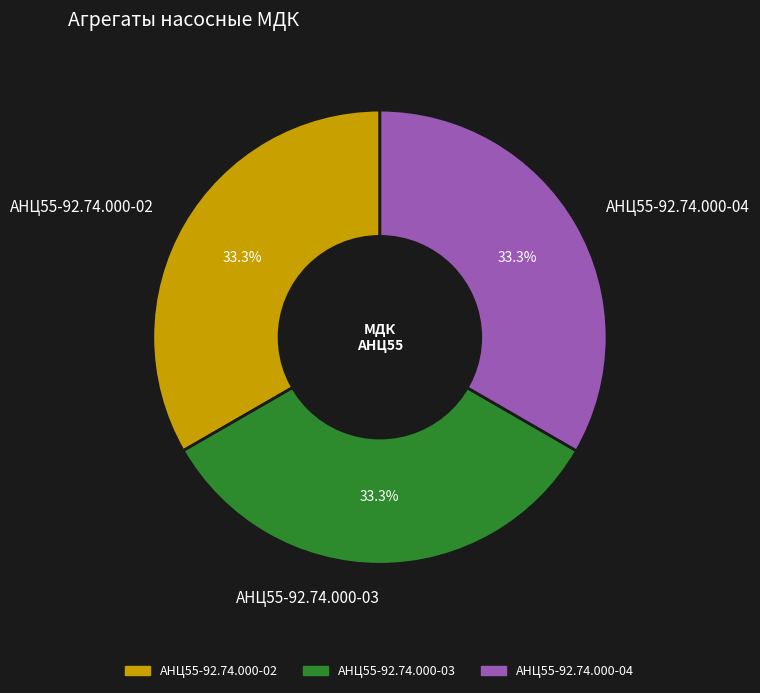

What is the ratio of the value at АНЦ55-92.74.000-03 to the value at АНЦ55-92.74.000-02?

1.0